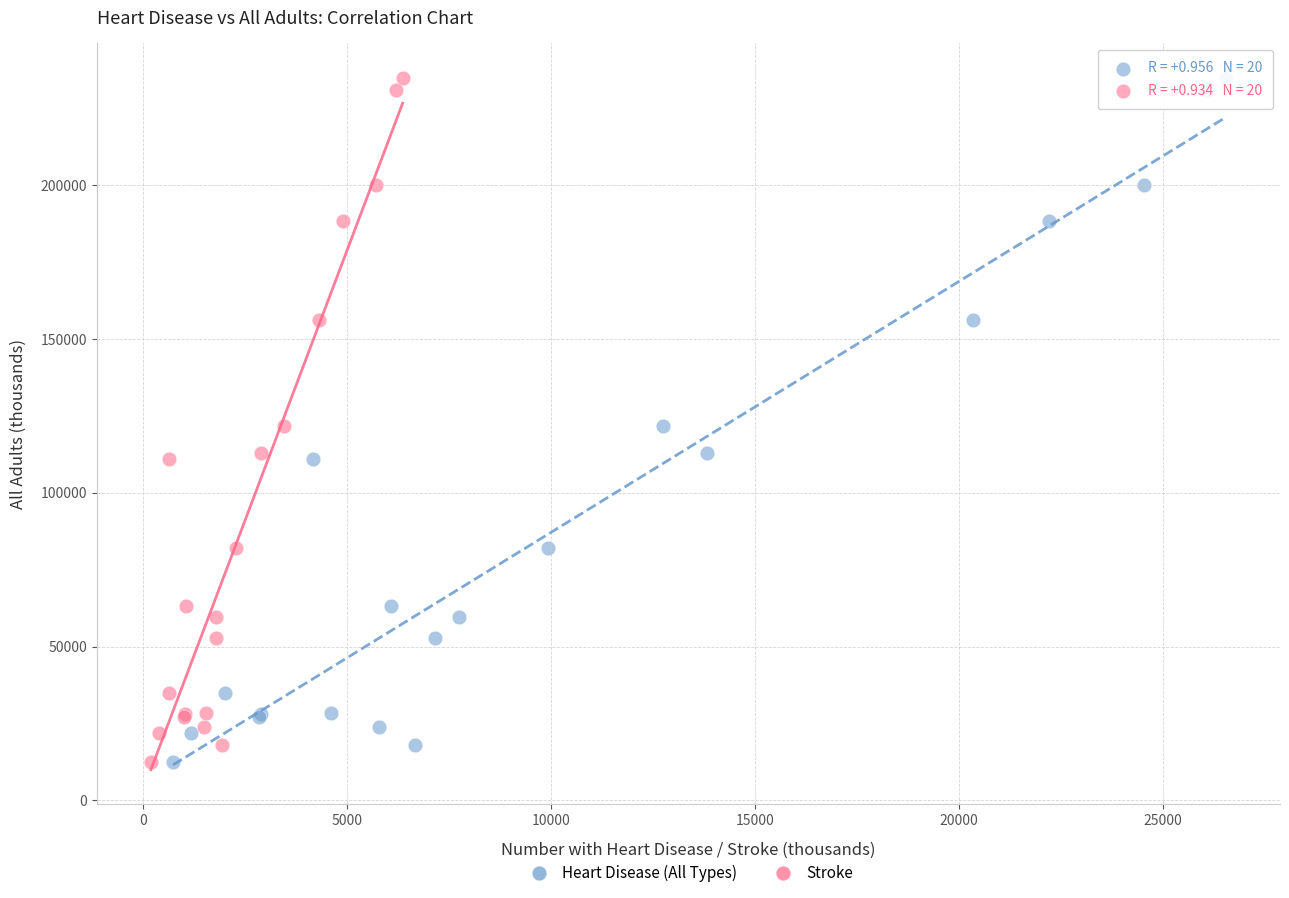

What are all the series names shown in the legend?

Heart Disease (All Types), Stroke